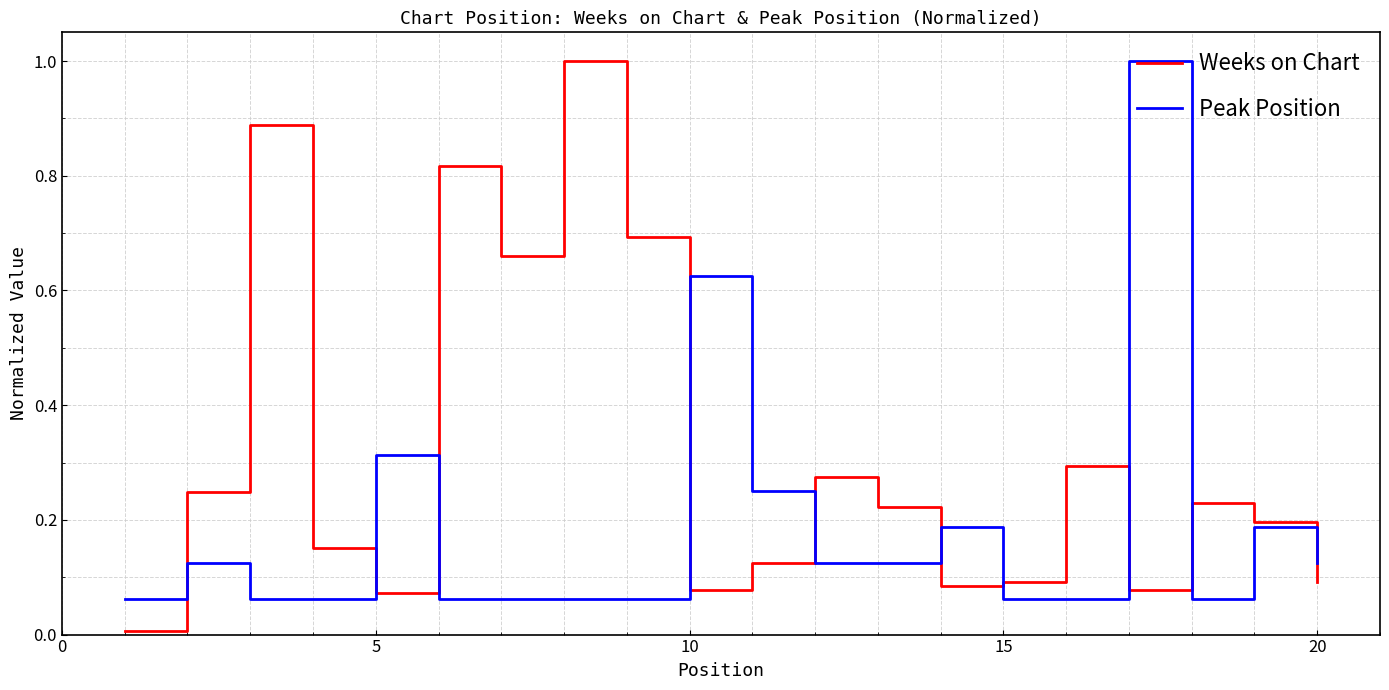

True or false: Peak Position has more than 1 points higher than both neighbors.

True